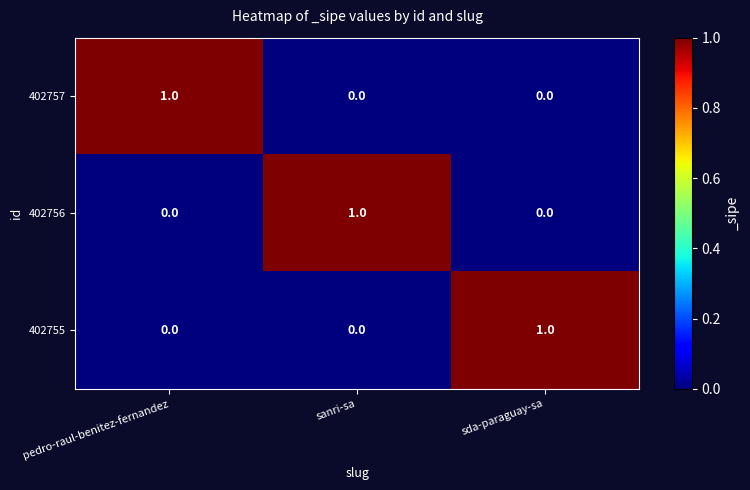

Is it true that 402755 equals -1 at sanri-sa?

False